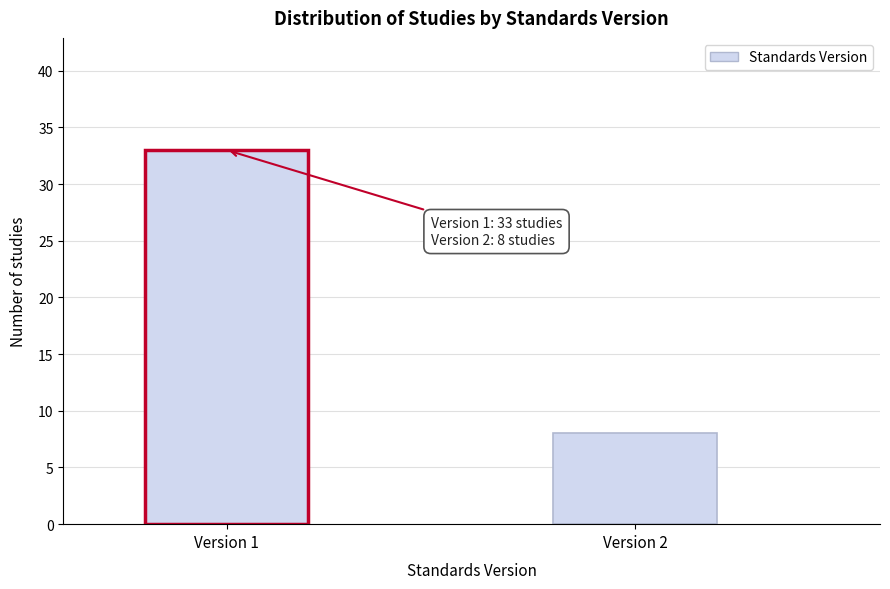

Reading right to left, list all the values displayed in this chart.

Version 2=8	Version 1=33